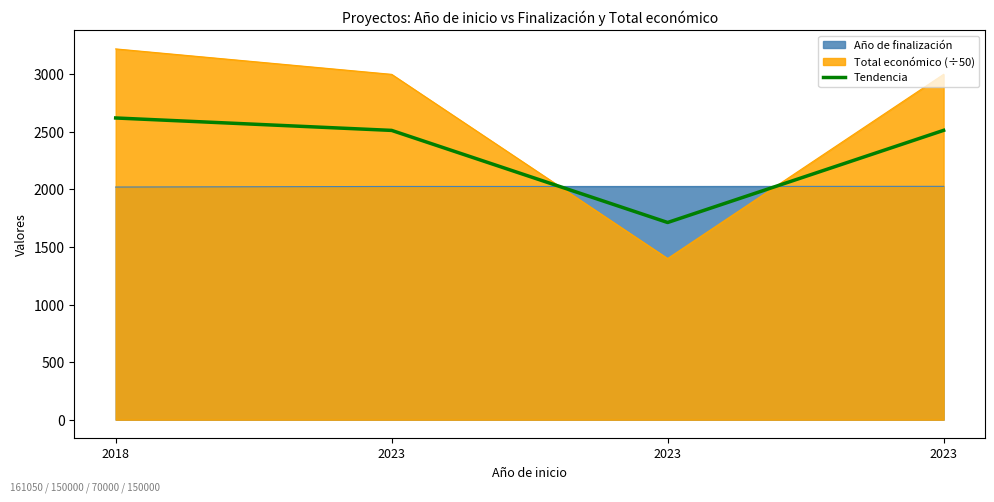

The value at 2023 is 2513.5. True or false?

True